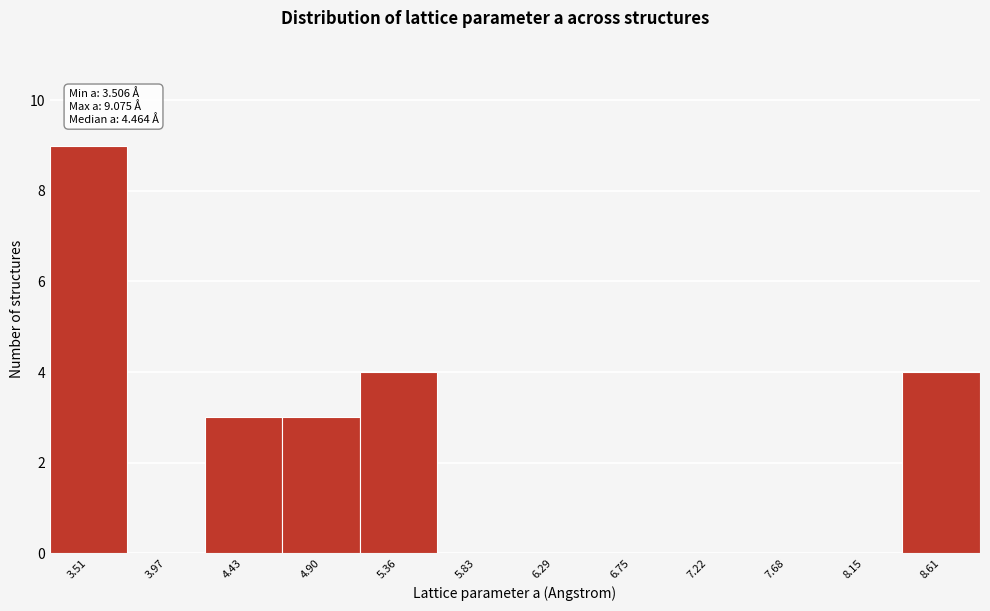

Reading left to right, what are all the values shown in this chart?

3.51=9	3.97=0	4.43=3	4.90=3	5.36=4	5.83=0	6.29=0	6.75=0	7.22=0	7.68=0	8.15=0	8.61=4